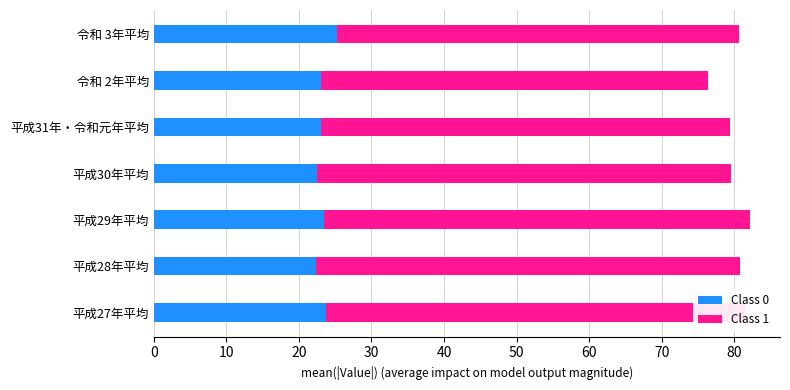

What is the lowest value of the Class 0 series?

22.4